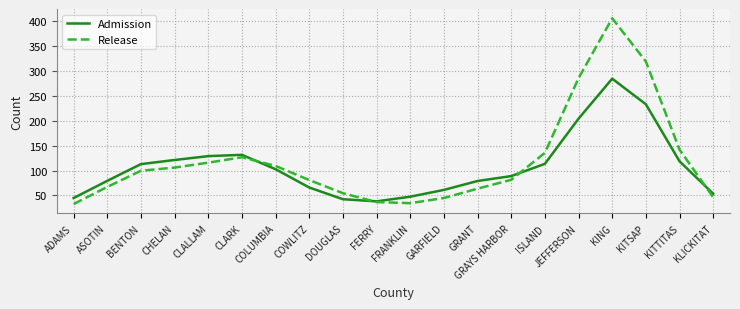

What is the minimum value for Admission?

38.2